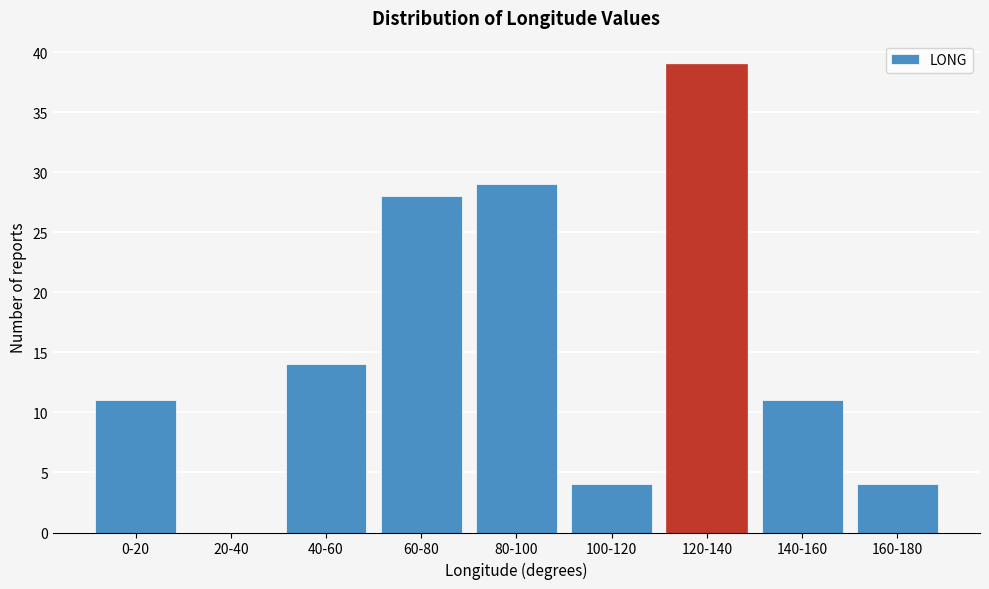

Reading right to left, what are all the values shown in this chart?

160-180=4	140-160=11	120-140=39	100-120=4	80-100=29	60-80=28	40-60=14	20-40=0	0-20=11